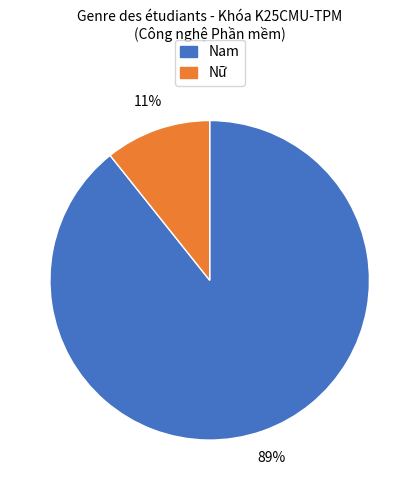

Combined, do Nữ and Nam account for over 50%?

Yes